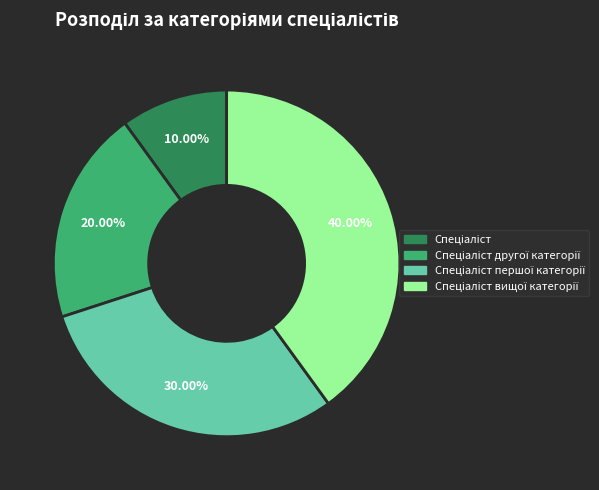

Is there any slice that represents more than half of the pie?

No